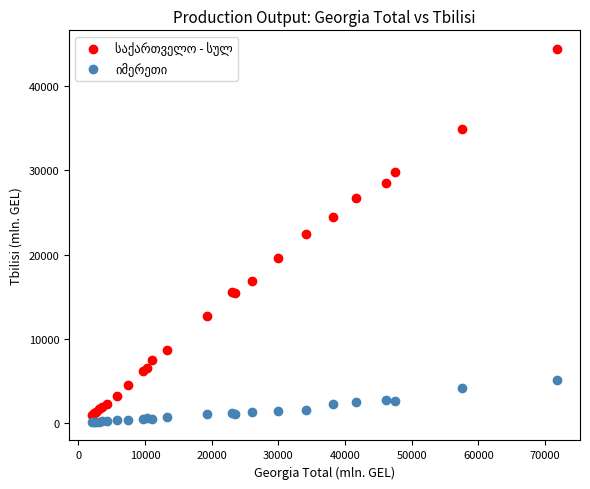

What is the X range (max minus min) for the scatter plot?

69687.3